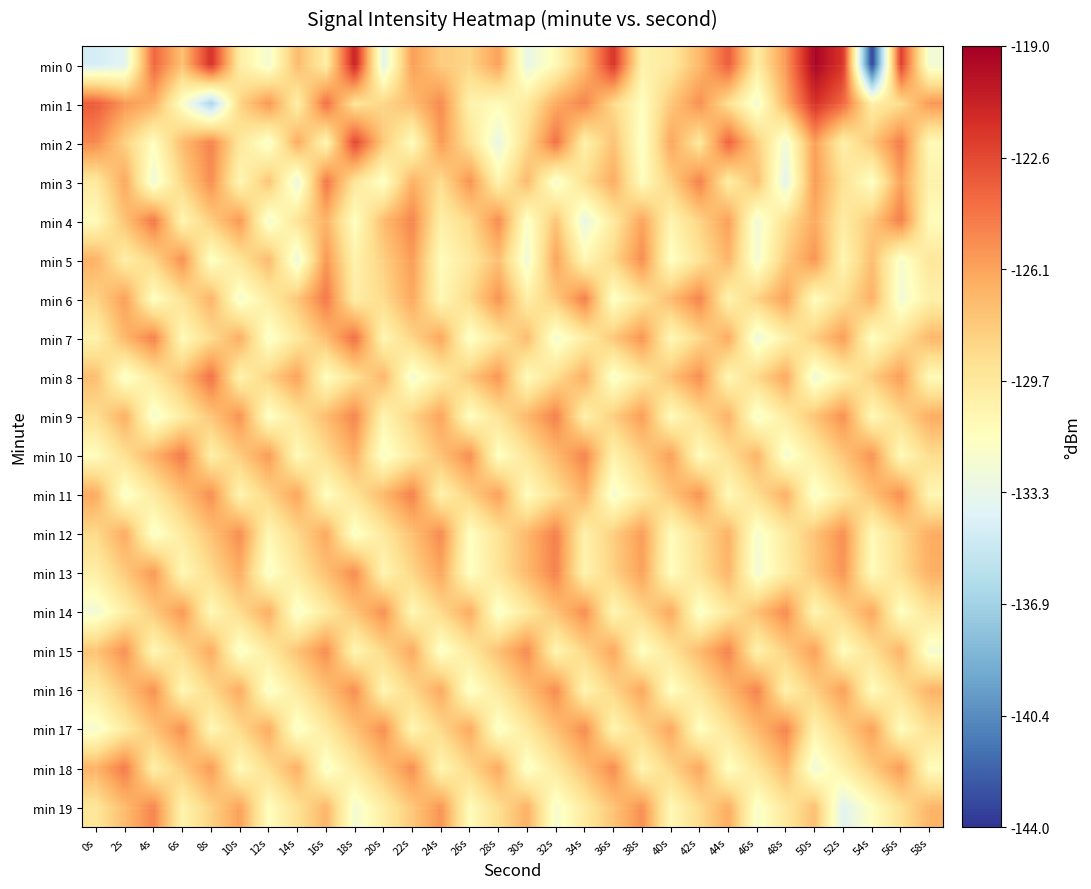

Reading left to right, what are all the values shown in this chart?

min 0: 0s=-134.5	2s=-133.7	4s=-123.7	6s=-127.4	8s=-121.4	10s=-130.1	12s=-132.4	14s=-127.2	16s=-130.1	18s=-120.7	20s=-133.6	22s=-125.9	24s=-128.1	26s=-128.5	28s=-126.0	30s=-133.2	32s=-131.1	34s=-127.2	36s=-121.6	38s=-130.5	40s=-129.8	42s=-127.1	44s=-123.3	46s=-130.0	48s=-125.7	50s=-119.3	52s=-121.8	54s=-143.7	56s=-122.0	58s=-132.5
min 1: 0s=-123.3	2s=-125.6	4s=-126.6	6s=-131.8	8s=-136.6	10s=-128.4	12s=-125.5	14s=-130.2	16s=-124.0	18s=-129.4	20s=-128.5	22s=-127.3	24s=-125.1	26s=-130.5	28s=-131.2	30s=-129.8	32s=-126.4	34s=-124.9	36s=-128.7	38s=-131.5	40s=-127.8	42s=-125.3	44s=-129.1	46s=-132.4	48s=-126.7	50s=-121.5	52s=-123.8	54s=-130.2	56s=-128.9	58s=-125.6
min 2: 0s=-125.1	2s=-128.3	4s=-131.5	6s=-127.2	8s=-124.8	10s=-129.6	12s=-132.1	14s=-126.4	16s=-130.8	18s=-122.3	20s=-127.9	22s=-131.4	24s=-125.7	26s=-129.3	28s=-133.2	30s=-128.6	32s=-124.1	34s=-130.4	36s=-127.5	38s=-131.9	40s=-126.2	42s=-129.7	44s=-123.5	46s=-128.1	48s=-132.6	50s=-125.9	52s=-130.3	54s=-127.8	56s=-124.5	58s=-131.1
min 3: 0s=-129.8	2s=-126.3	4s=-132.7	6s=-128.4	8s=-125.2	10s=-130.9	12s=-127.6	14s=-133.1	16s=-124.3	18s=-129.5	20s=-131.8	22s=-126.7	24s=-128.9	26s=-125.4	28s=-130.6	30s=-127.1	32s=-132.3	34s=-129.0	36s=-126.5	38s=-131.4	40s=-128.2	42s=-124.7	44s=-130.1	46s=-127.4	48s=-133.6	50s=-125.8	52s=-129.2	54s=-131.7	56s=-126.0	58s=-130.5
min 4: 0s=-131.2	2s=-127.5	4s=-124.3	6s=-130.8	8s=-128.1	10s=-125.6	12s=-132.4	14s=-129.3	16s=-126.8	18s=-131.5	20s=-127.2	22s=-124.9	24s=-130.3	26s=-128.7	28s=-125.1	30s=-131.9	32s=-127.6	34s=-133.2	36s=-129.8	38s=-126.1	40s=-130.7	42s=-128.4	44s=-125.9	46s=-132.6	48s=-129.1	50s=-126.4	52s=-130.0	54s=-127.8	56s=-124.6	58s=-131.3
min 5: 0s=-126.7	2s=-130.2	4s=-128.5	6s=-125.3	8s=-131.8	10s=-129.4	12s=-127.1	14s=-132.9	16s=-125.6	18s=-130.5	20s=-128.2	22s=-125.8	24s=-131.3	26s=-129.7	28s=-127.4	30s=-132.6	32s=-126.1	34s=-130.9	36s=-128.6	38s=-125.2	40s=-131.7	42s=-129.3	44s=-126.9	46s=-132.4	48s=-128.0	50s=-125.5	52s=-130.8	54s=-127.3	56s=-132.1	58s=-129.6
min 6: 0s=-128.4	2s=-125.9	4s=-131.6	6s=-129.2	8s=-126.8	10s=-132.3	12s=-130.0	14s=-127.7	16s=-124.4	18s=-130.1	20s=-128.8	22s=-126.3	24s=-131.0	26s=-128.7	28s=-125.4	30s=-130.2	32s=-127.9	34s=-124.6	36s=-131.8	38s=-129.5	40s=-127.2	42s=-124.8	44s=-130.6	46s=-128.3	48s=-126.0	50s=-131.4	52s=-129.1	54s=-126.7	56s=-132.5	58s=-130.3
min 7: 0s=-130.5	2s=-127.0	4s=-124.7	6s=-131.2	8s=-128.9	10s=-126.5	12s=-132.0	14s=-129.7	16s=-127.3	18s=-124.0	20s=-130.8	22s=-128.5	24s=-126.2	26s=-131.9	28s=-129.6	30s=-127.2	32s=-132.4	34s=-130.1	36s=-127.8	38s=-125.5	40s=-131.0	42s=-128.7	44s=-126.4	46s=-132.8	48s=-130.4	50s=-128.1	52s=-125.8	54s=-131.6	56s=-129.3	58s=-127.0
min 8: 0s=-127.3	2s=-132.0	4s=-129.7	6s=-127.4	8s=-124.1	10s=-130.6	12s=-128.3	14s=-126.0	16s=-131.5	18s=-129.2	20s=-126.9	22s=-132.4	24s=-130.1	26s=-127.8	28s=-125.5	30s=-131.3	32s=-128.9	34s=-126.6	36s=-132.1	38s=-129.8	40s=-127.5	42s=-125.2	44s=-130.9	46s=-128.6	48s=-126.3	50s=-132.7	52s=-130.4	54s=-128.1	56s=-125.8	58s=-131.2
min 9: 0s=-129.0	2s=-126.6	4s=-132.3	6s=-130.0	8s=-127.7	10s=-125.4	12s=-131.8	14s=-129.5	16s=-127.2	18s=-124.9	20s=-130.7	22s=-128.4	24s=-126.1	26s=-131.6	28s=-129.3	30s=-127.0	32s=-124.7	34s=-130.4	36s=-128.1	38s=-125.8	40s=-131.3	42s=-129.0	44s=-126.7	46s=-132.2	48s=-129.9	50s=-127.6	52s=-125.3	54s=-131.1	56s=-128.8	58s=-126.5
min 10: 0s=-131.4	2s=-129.1	4s=-126.8	6s=-124.5	8s=-130.3	10s=-128.0	12s=-125.7	14s=-131.2	16s=-128.9	18s=-126.6	20s=-132.1	22s=-129.8	24s=-127.5	26s=-125.2	28s=-131.7	30s=-129.4	32s=-127.1	34s=-124.8	36s=-130.5	38s=-128.2	40s=-125.9	42s=-131.4	44s=-129.1	46s=-126.8	48s=-132.3	50s=-130.0	52s=-127.7	54s=-125.4	56s=-131.2	58s=-128.9
min 11: 0s=-126.4	2s=-132.1	4s=-129.8	6s=-127.5	8s=-125.2	10s=-130.7	12s=-128.4	14s=-126.1	16s=-131.6	18s=-129.3	20s=-127.0	22s=-124.7	24s=-130.5	26s=-128.2	28s=-125.9	30s=-131.4	32s=-129.1	34s=-126.8	36s=-132.3	38s=-130.0	40s=-127.7	42s=-125.4	44s=-131.2	46s=-128.9	48s=-126.6	50s=-132.1	52s=-129.8	54s=-127.5	56s=-125.2	58s=-130.9
min 12: 0s=-128.7	2s=-126.4	4s=-132.1	6s=-129.8	8s=-127.5	10s=-125.2	12s=-130.9	14s=-128.6	16s=-126.3	18s=-132.0	20s=-129.7	22s=-127.4	24s=-125.1	26s=-131.6	28s=-129.3	30s=-127.0	32s=-124.7	34s=-130.4	36s=-128.1	38s=-125.8	40s=-131.3	42s=-129.0	44s=-126.7	46s=-132.2	48s=-129.9	50s=-127.6	52s=-125.3	54s=-131.1	56s=-128.8	58s=-126.5
min 13: 0s=-130.2	2s=-127.9	4s=-125.6	6s=-131.1	8s=-128.8	10s=-126.5	12s=-132.0	14s=-129.7	16s=-127.4	18s=-125.1	20s=-130.8	22s=-128.5	24s=-126.2	26s=-131.7	28s=-129.4	30s=-127.1	32s=-124.8	34s=-130.6	36s=-128.3	38s=-126.0	40s=-131.5	42s=-129.2	44s=-126.9	46s=-132.4	48s=-130.1	50s=-127.8	52s=-125.5	54s=-131.3	56s=-129.0	58s=-126.7
min 14: 0s=-132.5	2s=-130.2	4s=-127.9	6s=-125.6	8s=-131.1	10s=-128.8	12s=-126.5	14s=-132.2	16s=-129.9	18s=-127.6	20s=-125.3	22s=-131.0	24s=-128.7	26s=-126.4	28s=-132.1	30s=-129.8	32s=-127.5	34s=-125.2	36s=-130.9	38s=-128.6	40s=-126.3	42s=-132.0	44s=-129.7	46s=-127.4	48s=-125.1	50s=-130.8	52s=-128.5	54s=-126.2	56s=-131.7	58s=-129.4
min 15: 0s=-127.6	2s=-125.3	4s=-131.0	6s=-128.7	8s=-126.4	10s=-132.1	12s=-129.8	14s=-127.5	16s=-125.2	18s=-130.9	20s=-128.6	22s=-126.3	24s=-132.0	26s=-129.7	28s=-127.4	30s=-125.1	32s=-130.8	34s=-128.5	36s=-126.2	38s=-131.7	40s=-129.4	42s=-127.1	44s=-124.8	46s=-130.5	48s=-128.2	50s=-125.9	52s=-131.4	54s=-129.1	56s=-126.8	58s=-132.3
min 16: 0s=-129.9	2s=-127.6	4s=-125.3	6s=-131.0	8s=-128.7	10s=-126.4	12s=-132.1	14s=-129.8	16s=-127.5	18s=-125.2	20s=-130.9	22s=-128.6	24s=-126.3	26s=-132.0	28s=-129.7	30s=-127.4	32s=-125.1	34s=-130.8	36s=-128.5	38s=-126.2	40s=-131.7	42s=-129.4	44s=-127.1	46s=-124.8	48s=-130.5	50s=-128.2	52s=-125.9	54s=-131.4	56s=-129.1	58s=-126.8
min 17: 0s=-132.2	2s=-129.9	4s=-127.6	6s=-125.3	8s=-131.0	10s=-128.7	12s=-126.4	14s=-132.1	16s=-129.8	18s=-127.5	20s=-125.2	22s=-130.9	24s=-128.6	26s=-126.3	28s=-132.0	30s=-129.7	32s=-127.4	34s=-125.1	36s=-130.8	38s=-128.5	40s=-126.2	42s=-131.7	44s=-129.4	46s=-127.1	48s=-124.8	50s=-130.5	52s=-128.2	54s=-125.9	56s=-131.4	58s=-129.1
min 18: 0s=-126.8	2s=-124.5	4s=-130.3	6s=-128.0	8s=-125.7	10s=-131.2	12s=-128.9	14s=-126.6	16s=-132.1	18s=-129.8	20s=-127.5	22s=-125.2	24s=-130.9	26s=-128.6	28s=-126.3	30s=-132.0	32s=-129.7	34s=-127.4	36s=-125.1	38s=-130.8	40s=-128.5	42s=-126.2	44s=-131.7	46s=-129.4	48s=-127.1	50s=-132.6	52s=-130.3	54s=-128.0	56s=-125.7	58s=-131.4
min 19: 0s=-129.5	2s=-127.2	4s=-124.9	6s=-130.6	8s=-128.3	10s=-126.0	12s=-131.5	14s=-129.2	16s=-126.9	18s=-132.4	20s=-130.1	22s=-127.8	24s=-125.5	26s=-131.3	28s=-129.0	30s=-126.7	32s=-132.2	34s=-129.9	36s=-127.6	38s=-125.3	40s=-131.1	42s=-128.8	44s=-126.5	46s=-132.0	48s=-129.7	50s=-127.4	52s=-133.8	54s=-131.5	56s=-129.2	58s=-126.9